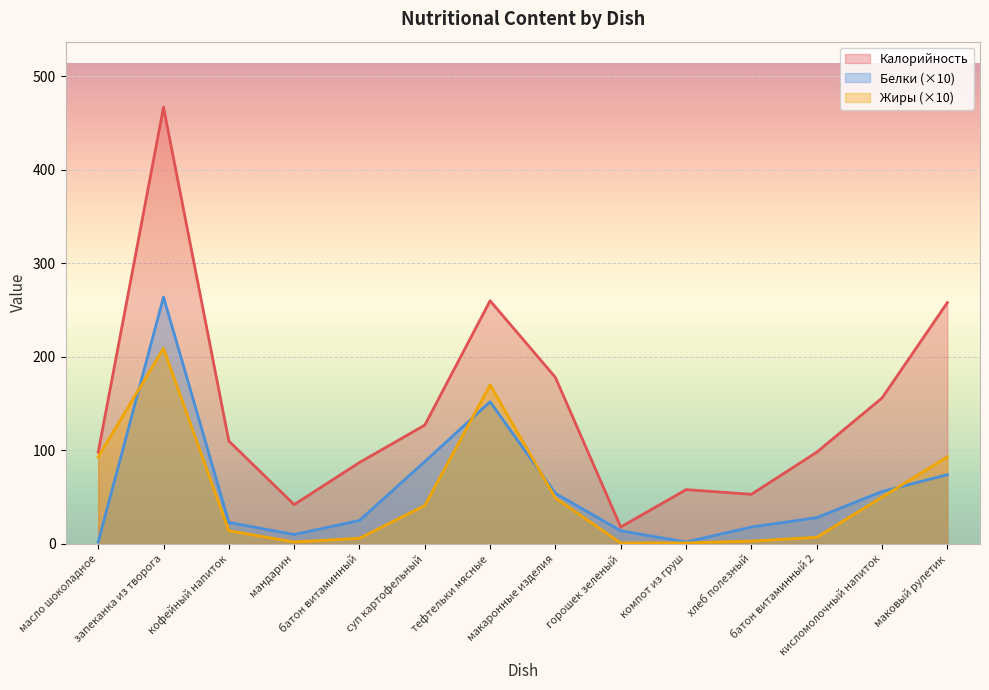

What position from the left is тефтельки мясные?

7